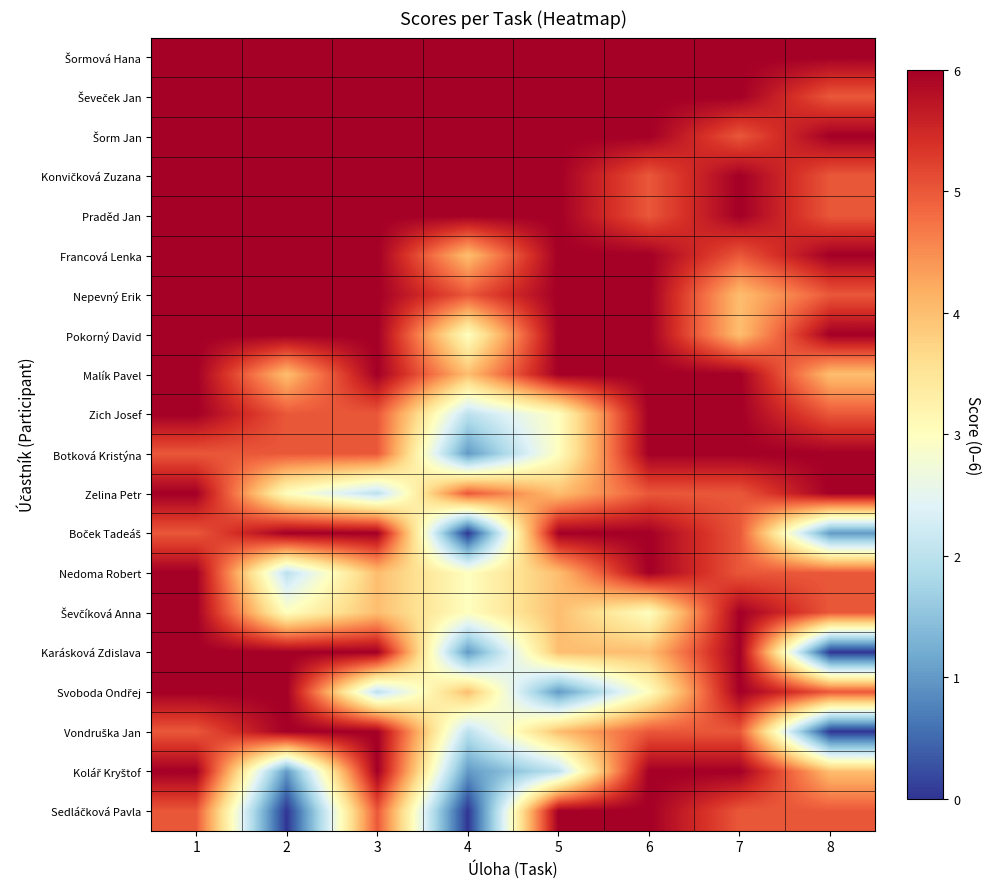

At how many categories does at least one series exceed 4?

8